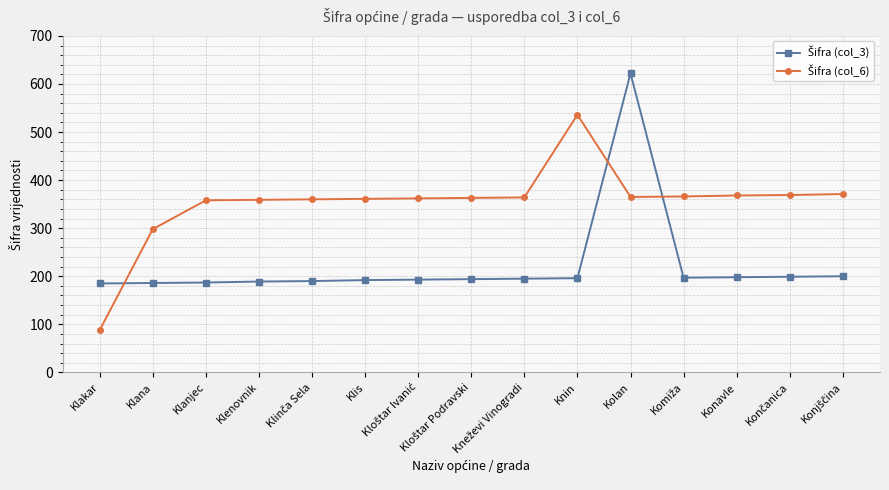

At how many categories does at least one series exceed 220?

14